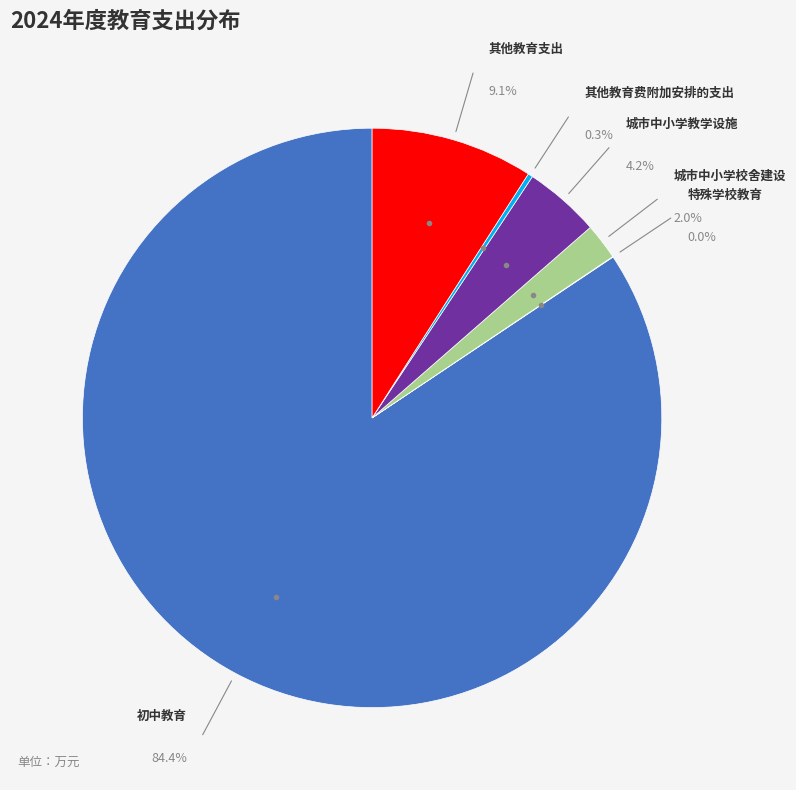

Is it true that 其他教育费附加安排的支出 is 7% of the pie?

False